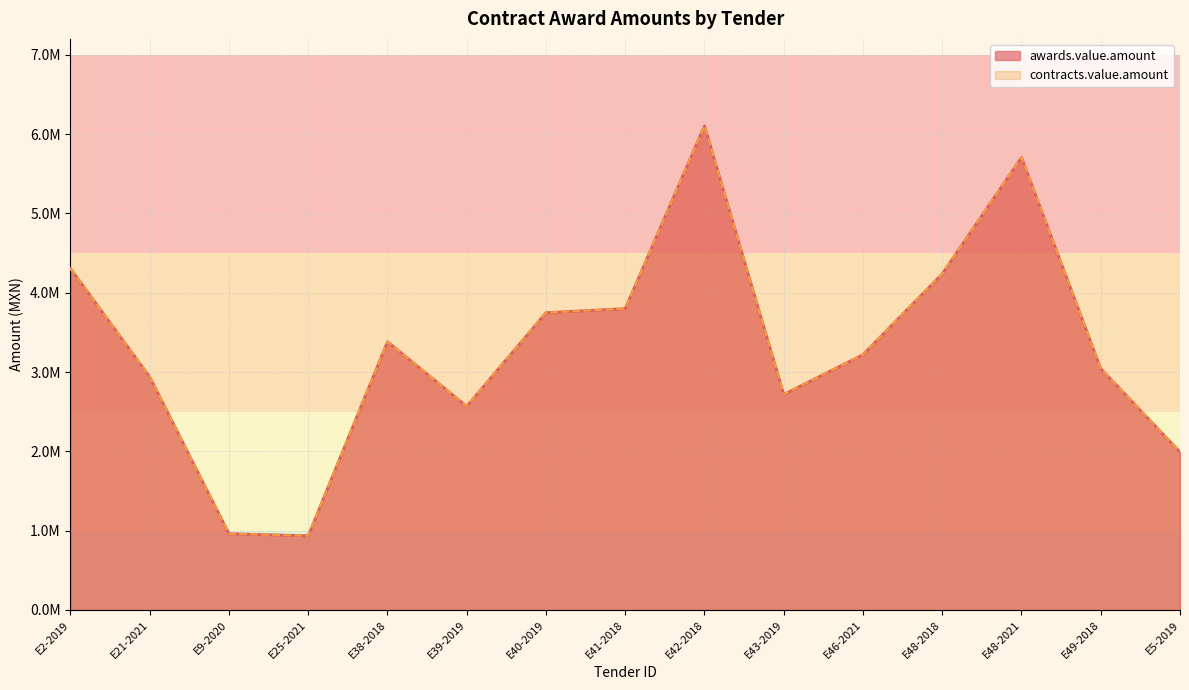

What is the value of the awards.value.amount point at the 5th from the left?

3382189.6